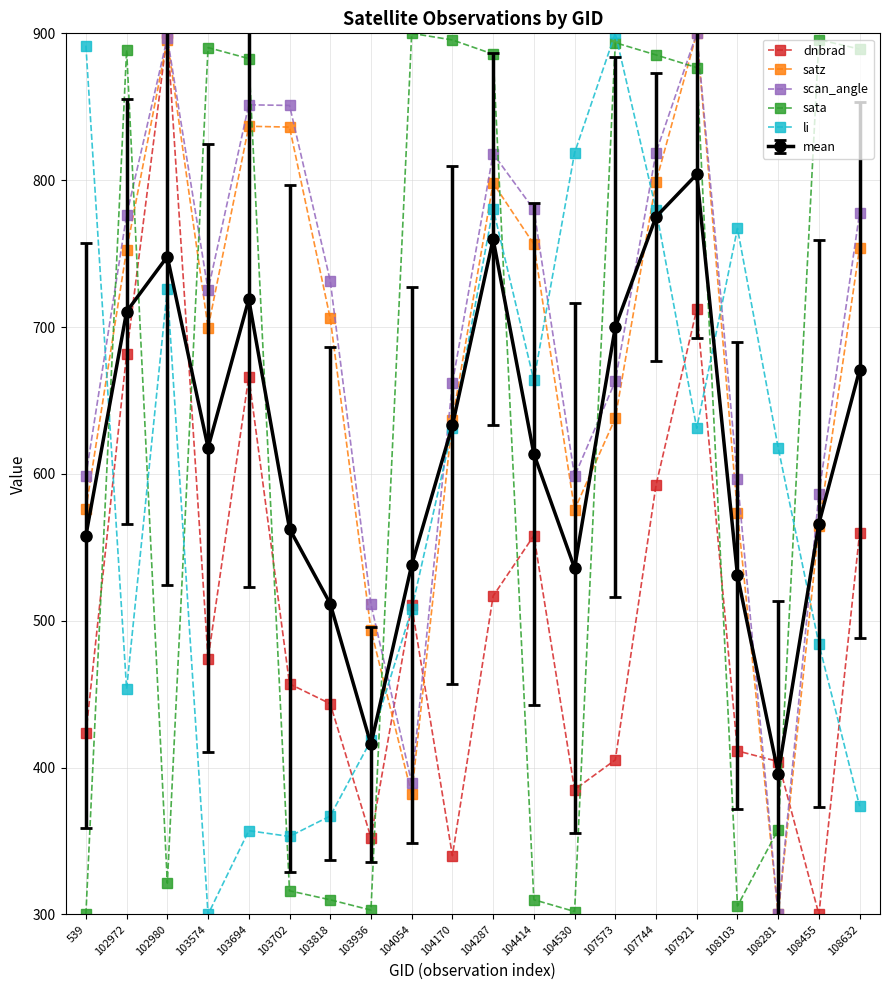

How many lines are shown in the chart?

6